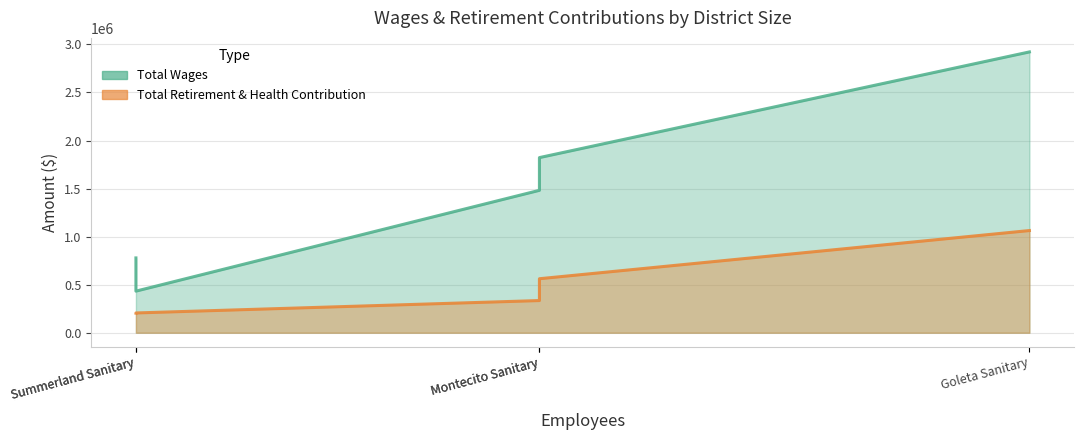

True or false: Total Wages has more than 2 interior local peaks.

False